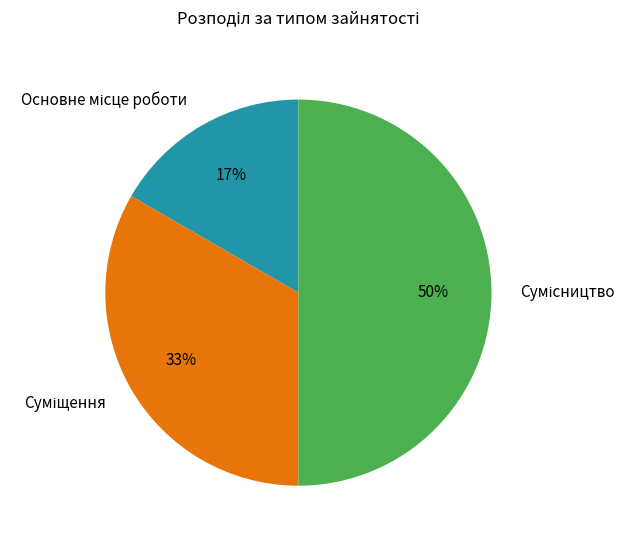

Count the number of slices in the pie.

3